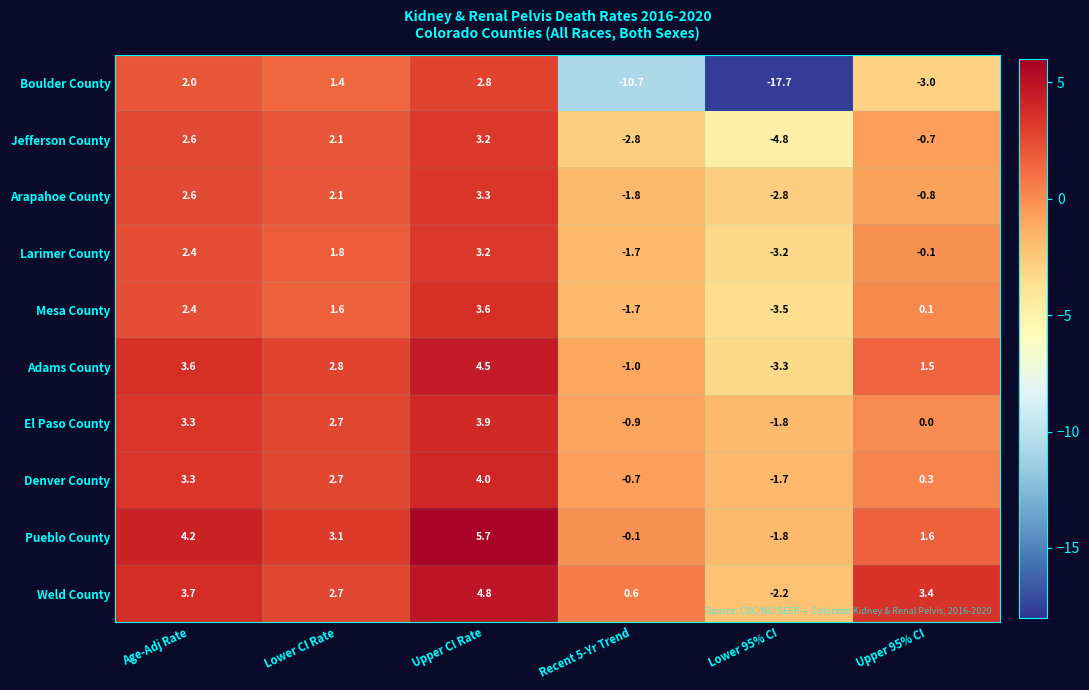

At Upper 95% CI, list the series in order from largest to smallest.

Weld County, Pueblo County, Adams County, Denver County, Mesa County, El Paso County, Larimer County, Jefferson County, Arapahoe County, Boulder County